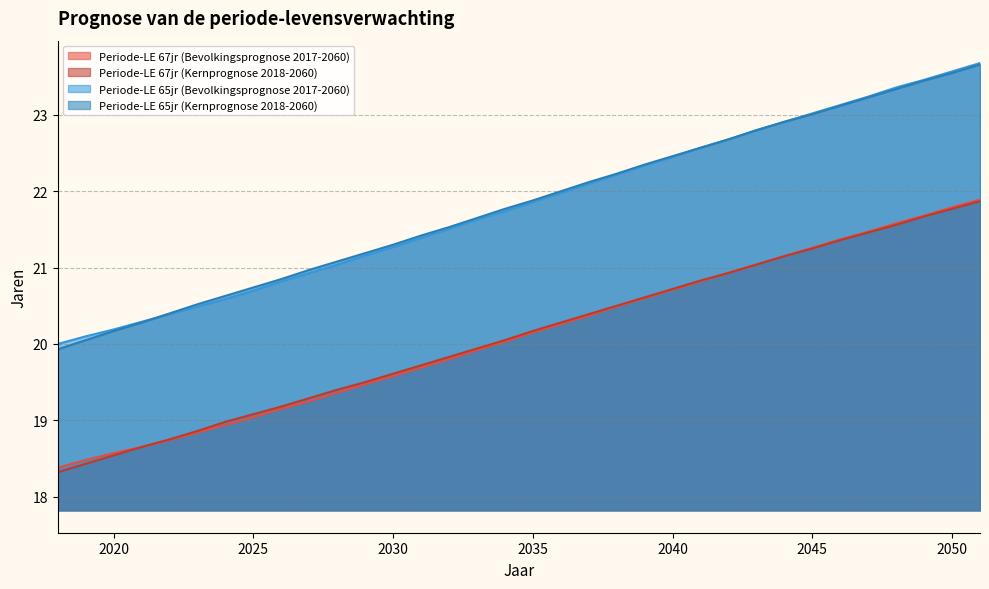

Which category has the lowest value across all series?

2018